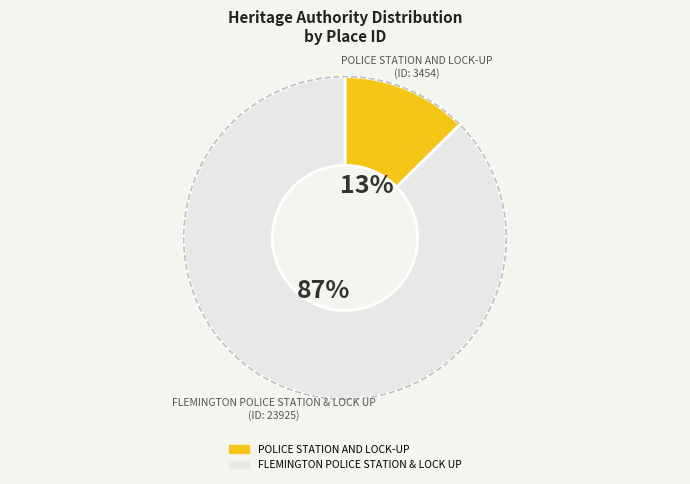

True or false: FLEMINGTON POLICE STATION & LOCK UP accounts for 87% of the total.

True